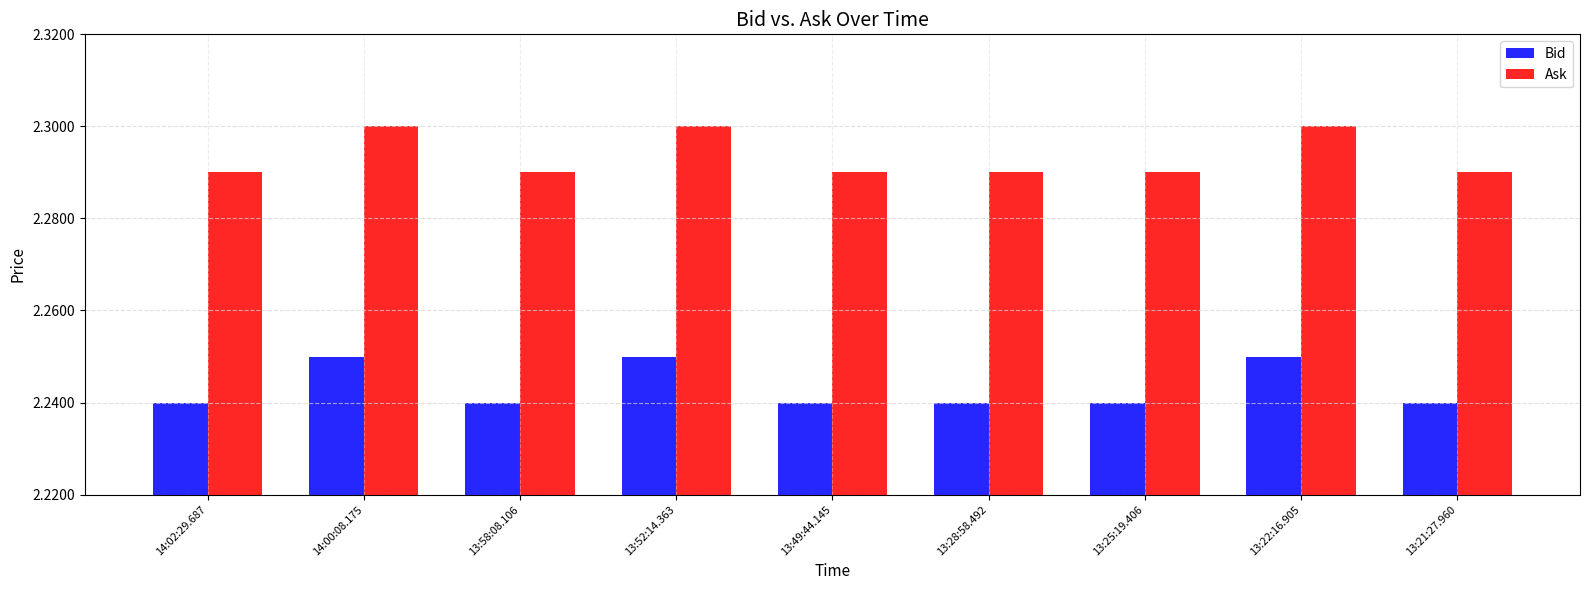

What is the sum of all Bid values?

20.2